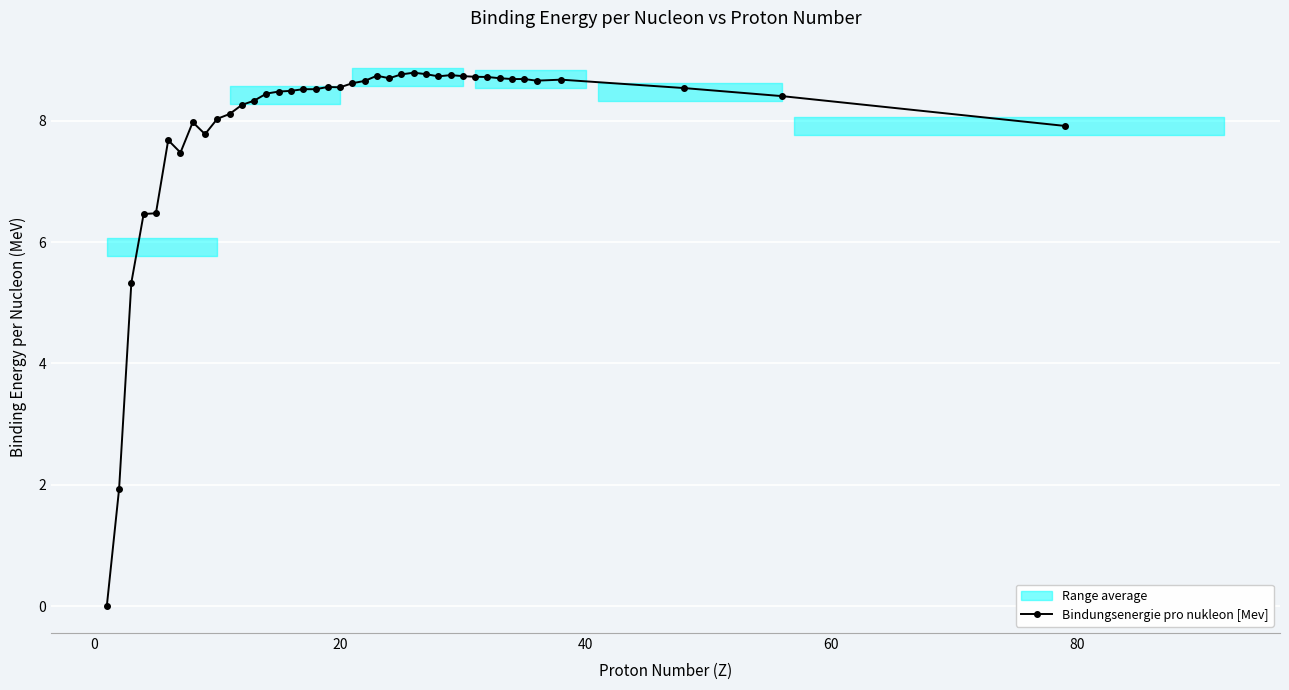

Count the number of values greater than 8.

30